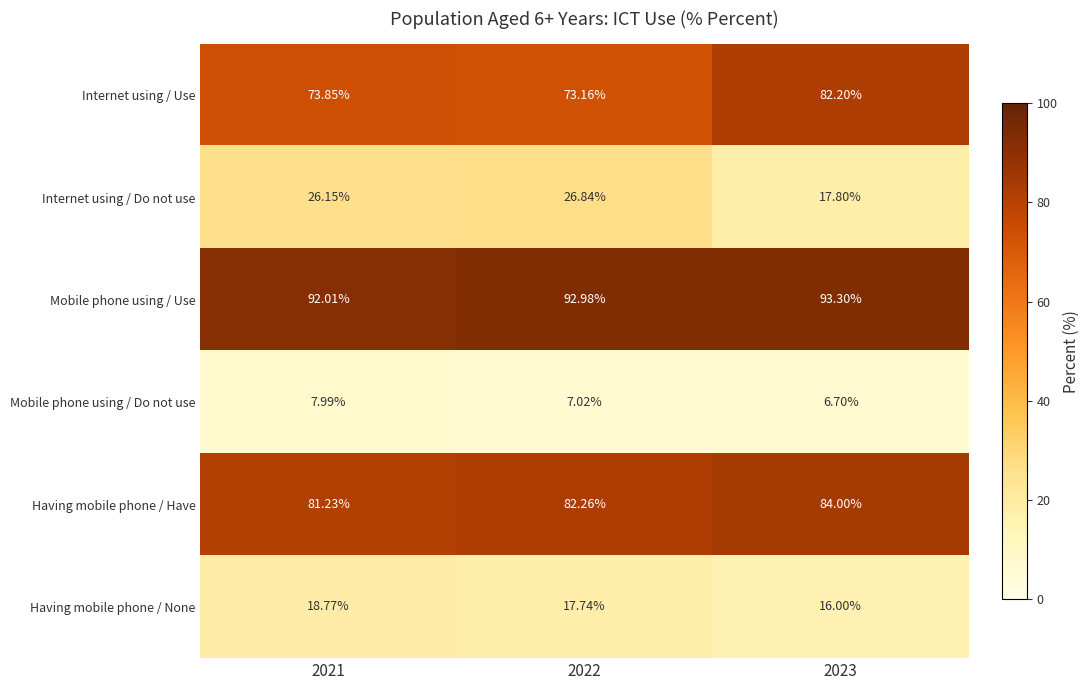

Rank the series by their maximum value, from lowest to highest.

Mobile phone using / Do not use, Having mobile phone / None, Internet using / Do not use, Internet using / Use, Having mobile phone / Have, Mobile phone using / Use